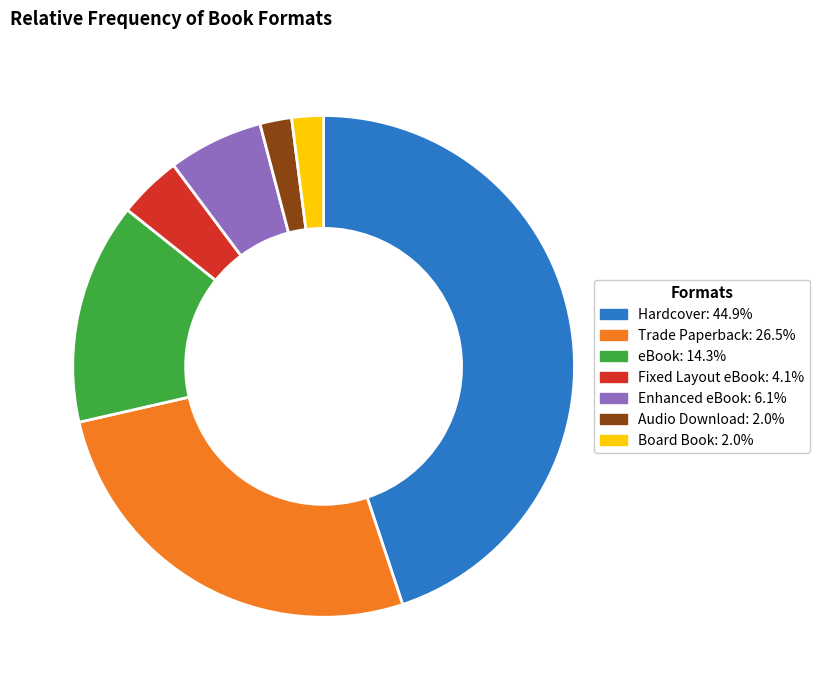

Which has a higher value, Trade Paperback or Fixed Layout eBook?

Trade Paperback